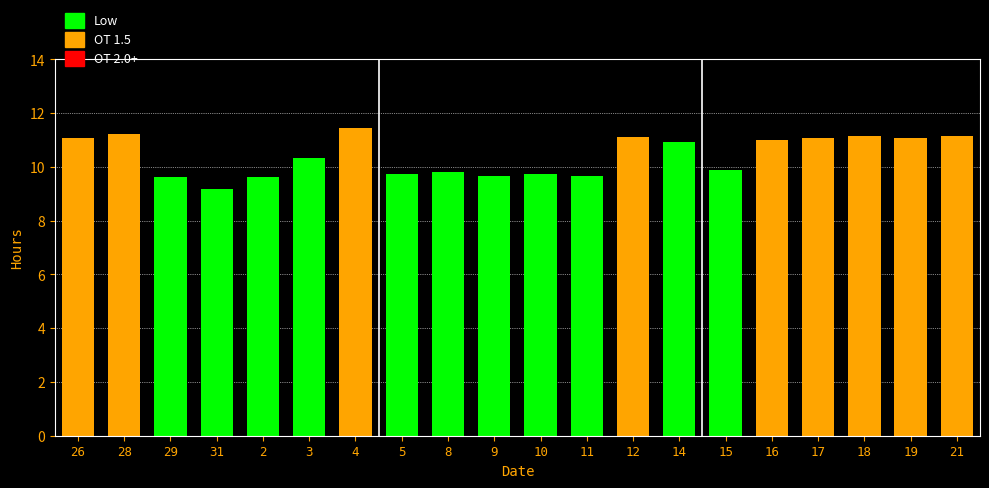

Approximately how many times larger is the value at 8 compared to 15?

1.0